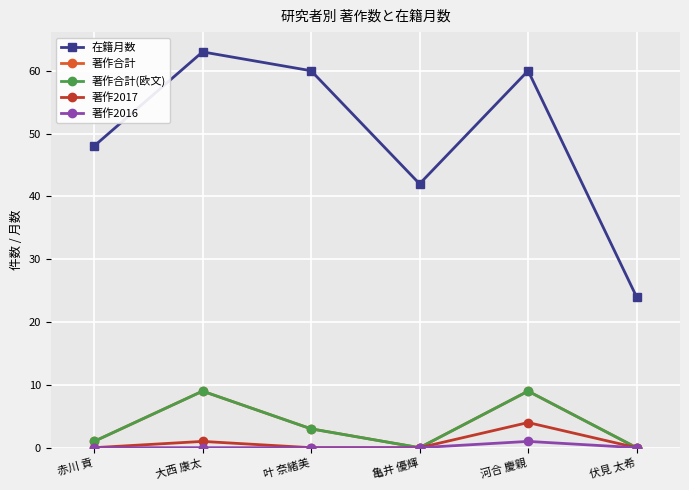

Is this an area chart (filled region under the line)?

No